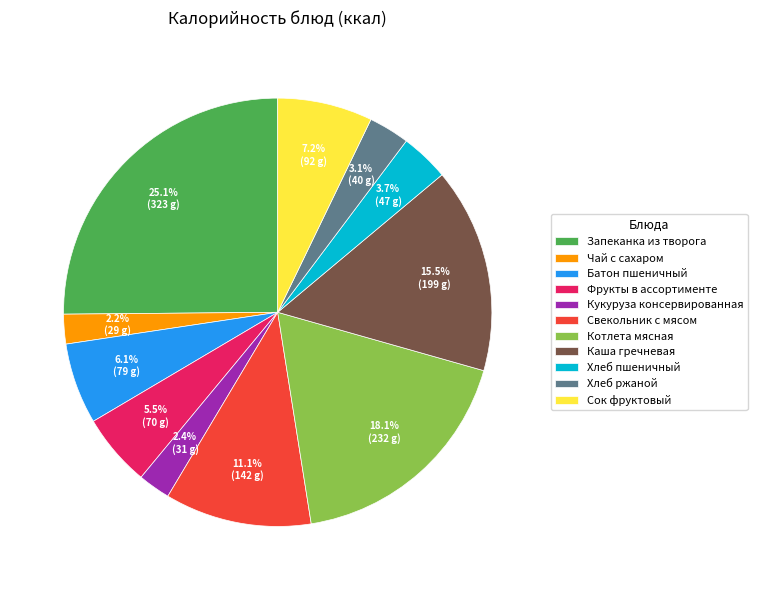

Is there a majority slice in this chart?

No